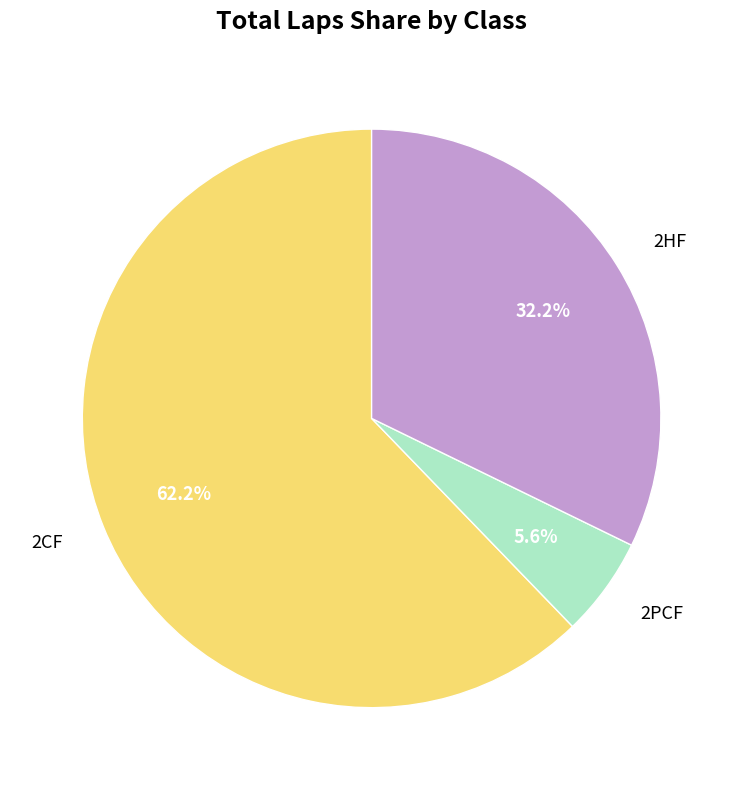

What percentage is the 2CF slice, to the nearest percent?

62%